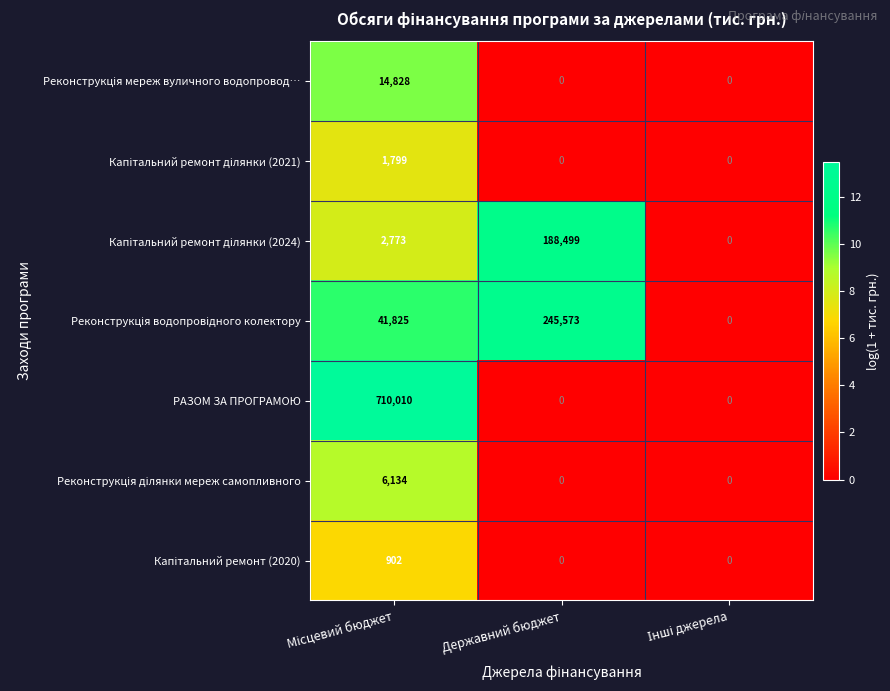

Which series has the largest total across all categories?

РАЗОМ ЗА ПРОГРАМОЮ